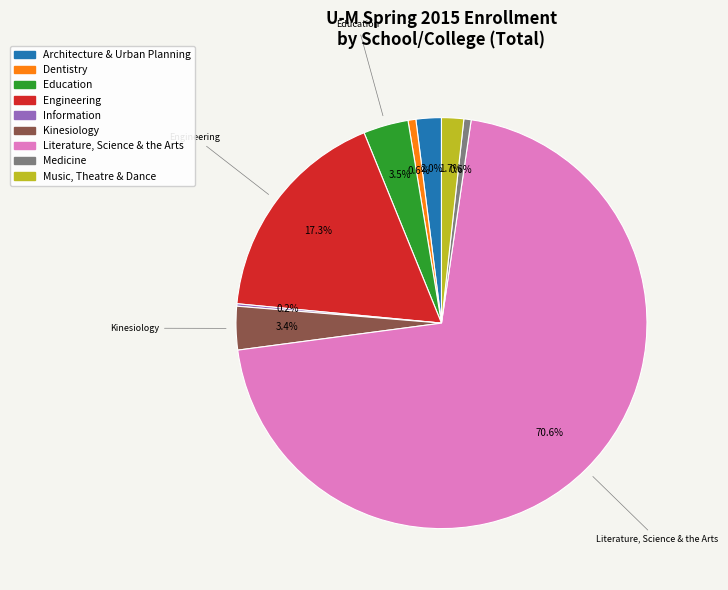

Is there any slice that represents more than half of the pie?

Yes